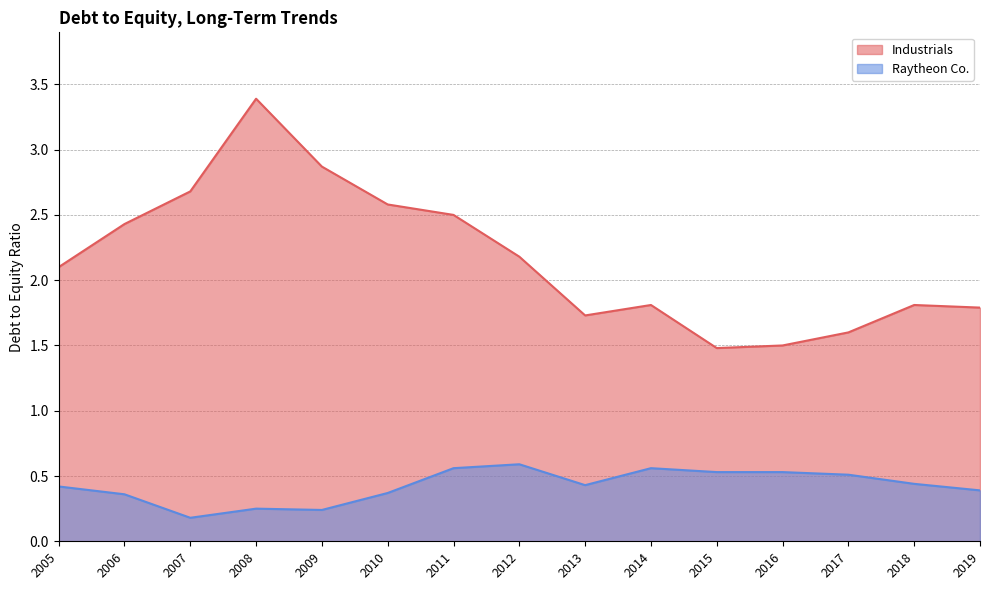

True or false: Raytheon Co. and Industrials cross at least once.

False